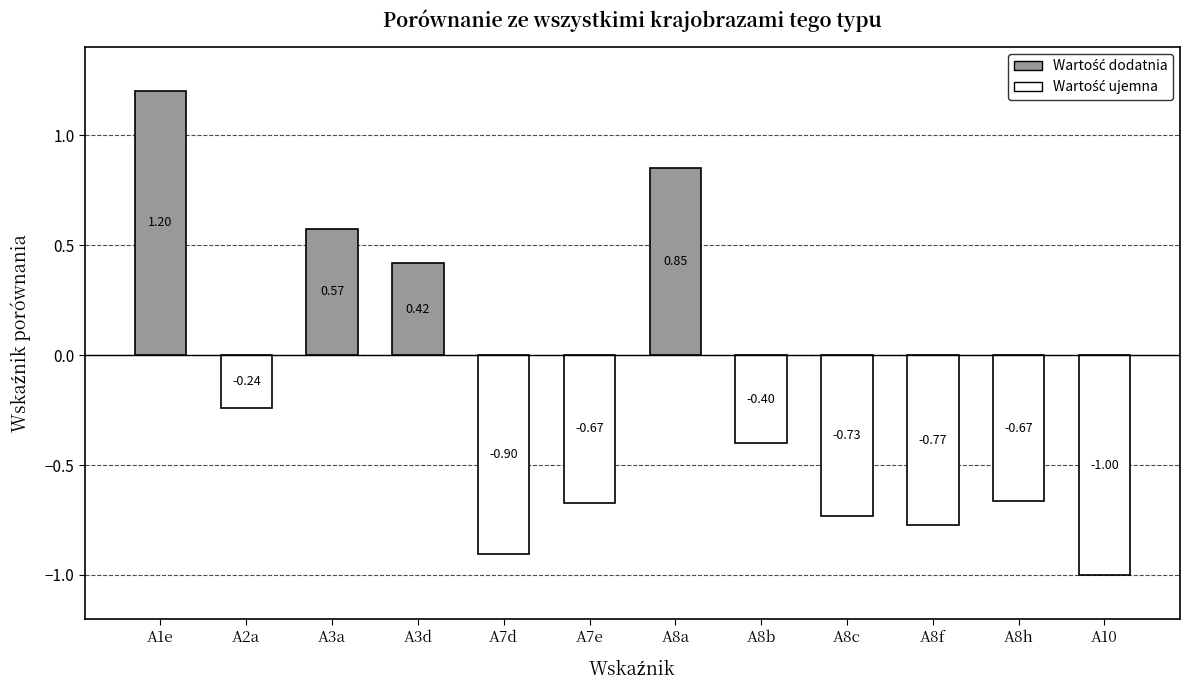

Are the bars horizontal?

No